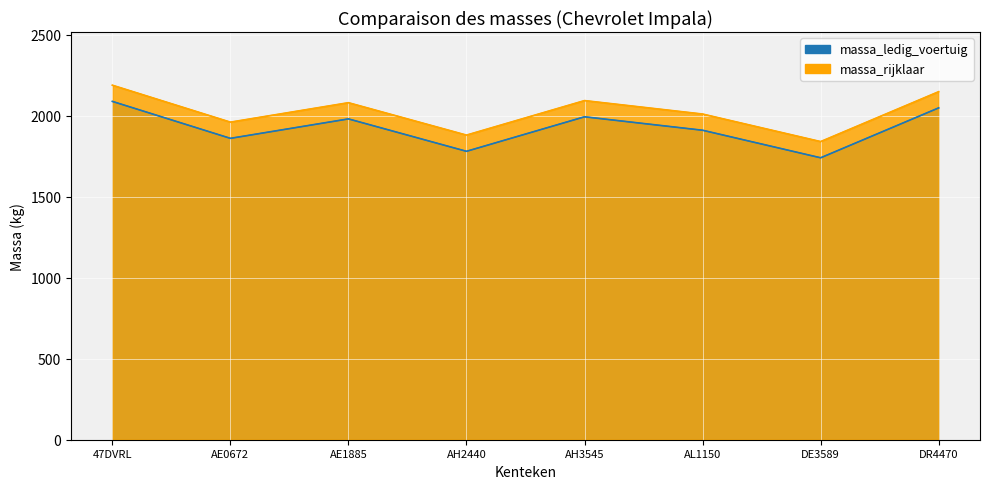

What is the value of the massa_rijklaar point at the 4th from the left?

1880